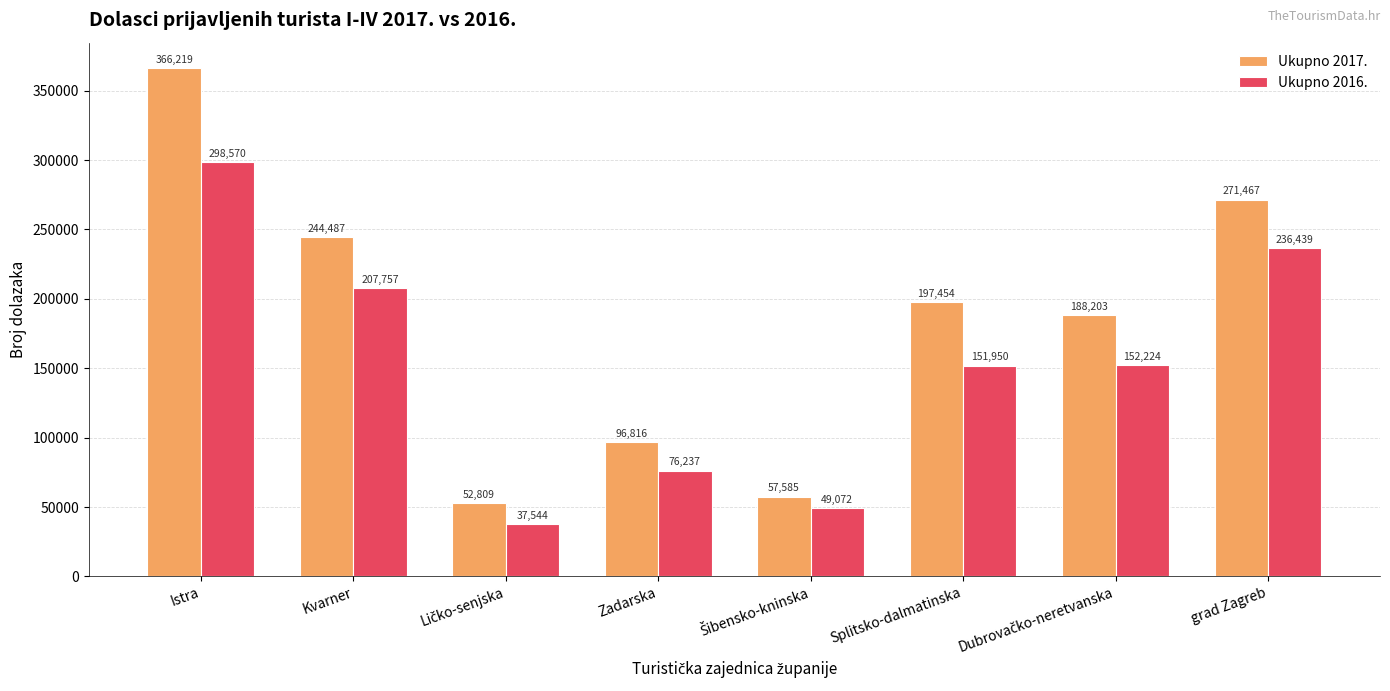

How many groups of bars are there?

8